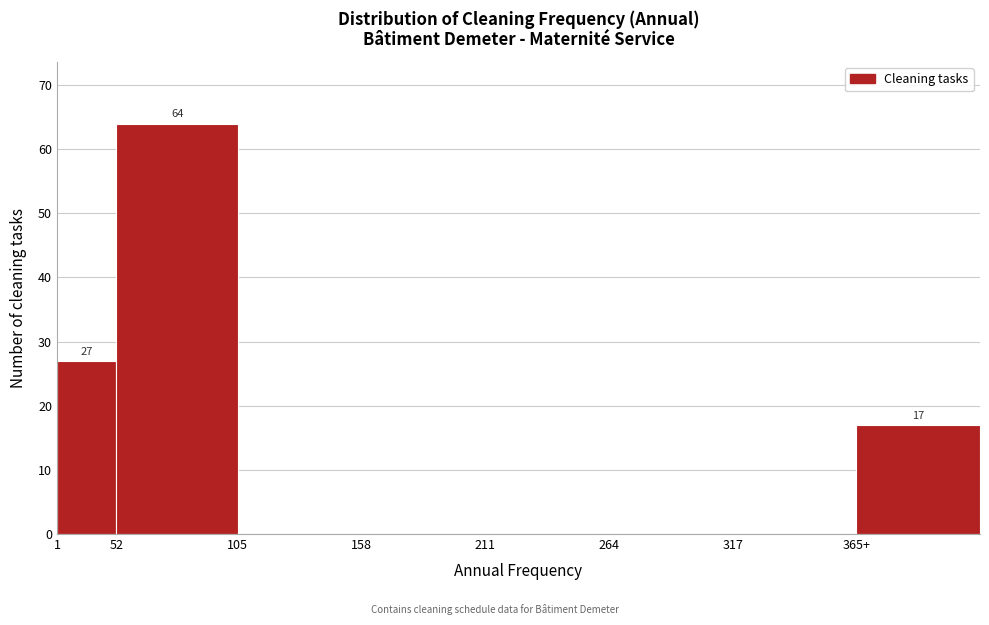

Reading left to right, extract all data points from this chart.

1=27	52=64	105=0	158=0	211=0	264=0	317=0	365+=17